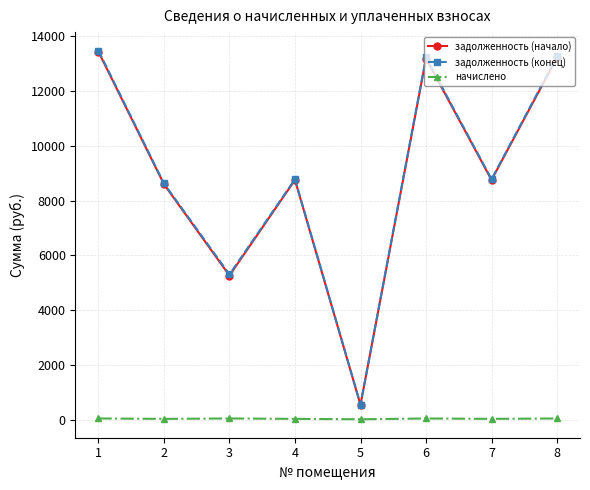

Read the задолженность (начало) value at 1.

13440.0